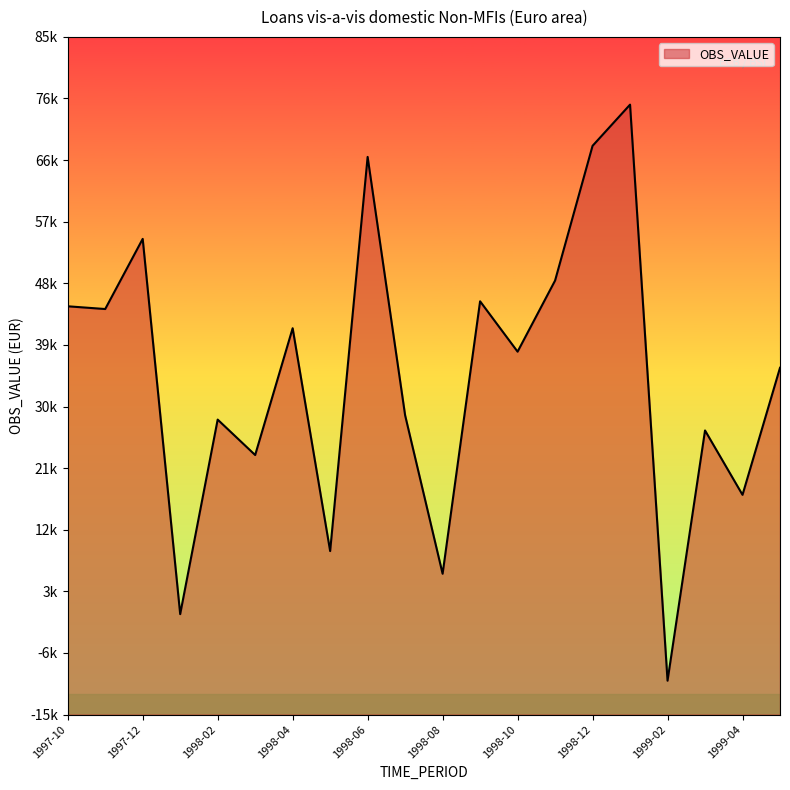

Which label corresponds to the largest value in the chart?

1999-01